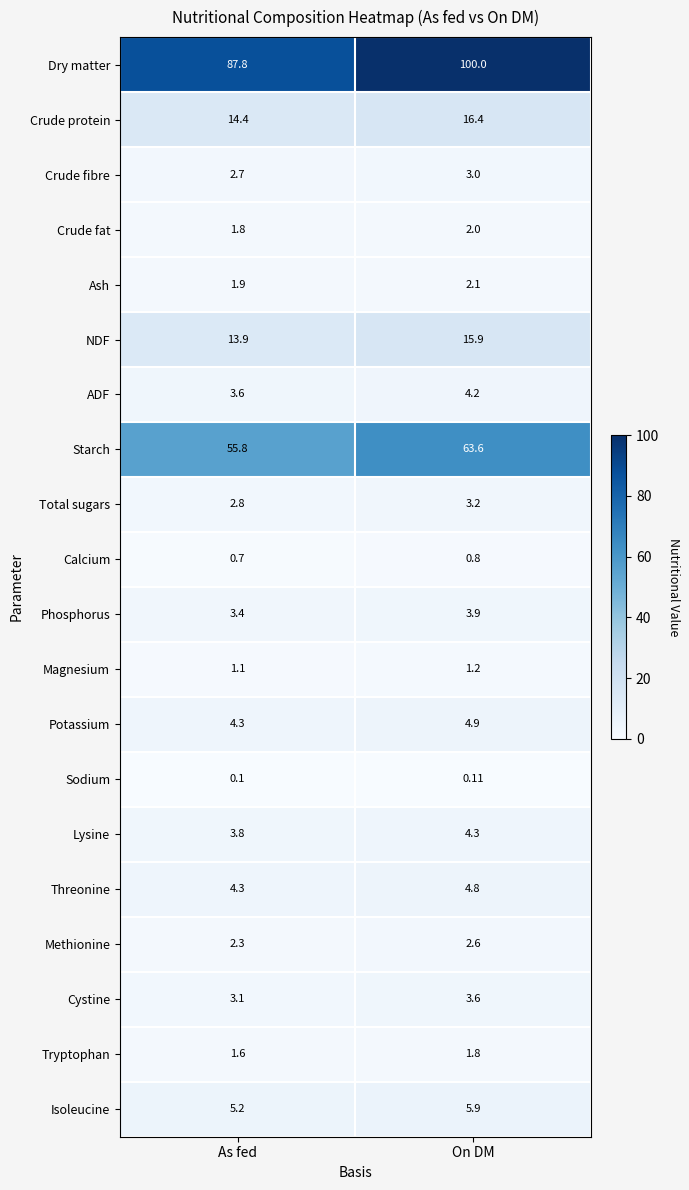

At which category is the sum across all series the highest?

On DM